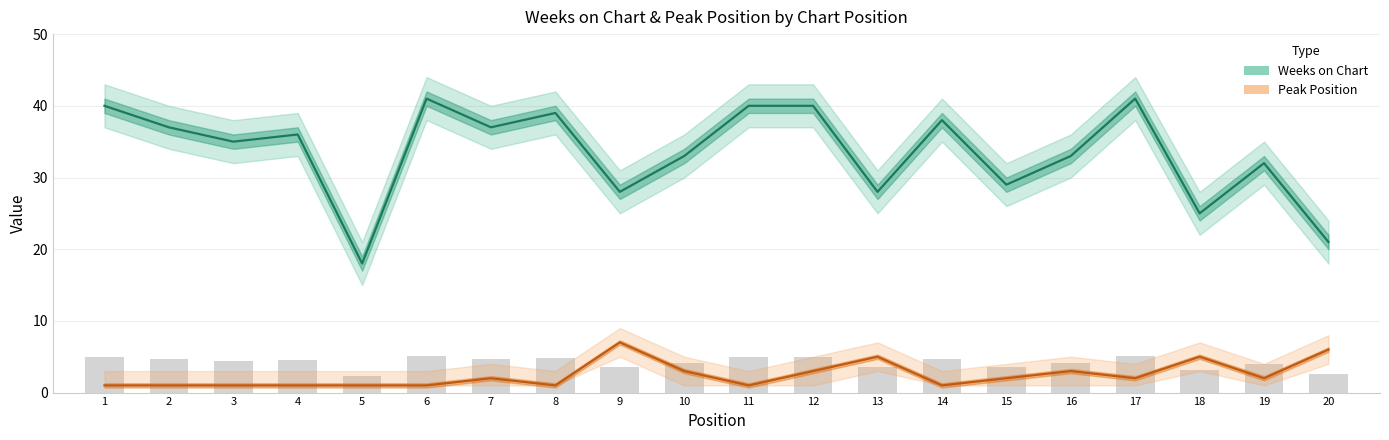

Which series changed the most between 12 and 14?

Weeks on Chart